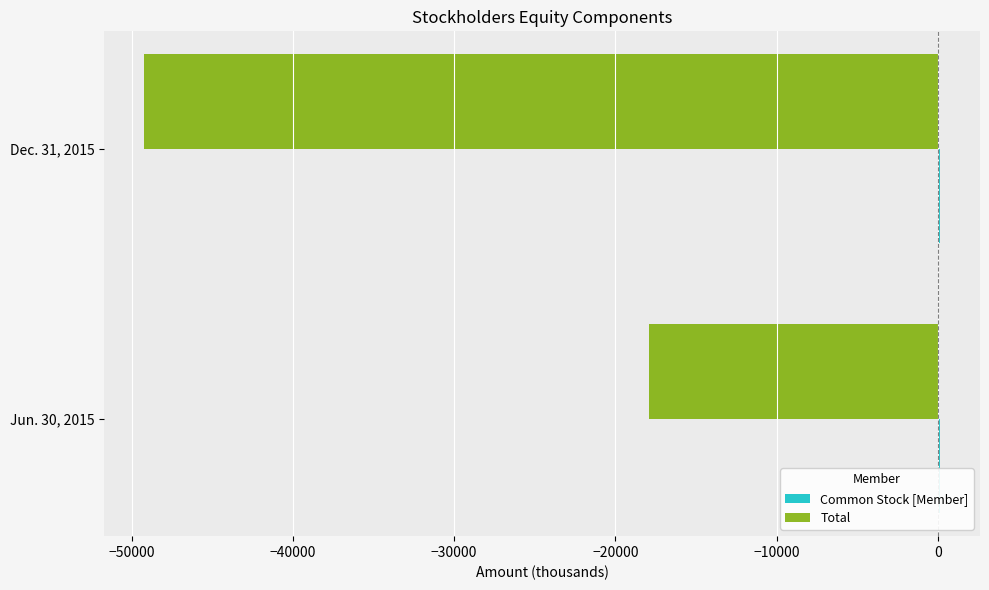

What is the average value of the Total series?

-33568